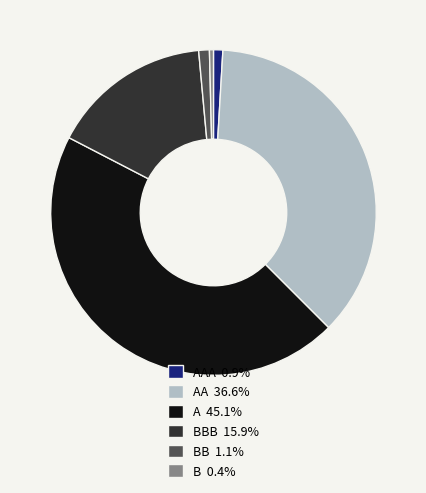

Combined, do BB 1.1% and B 0.4% account for over 50%?

No